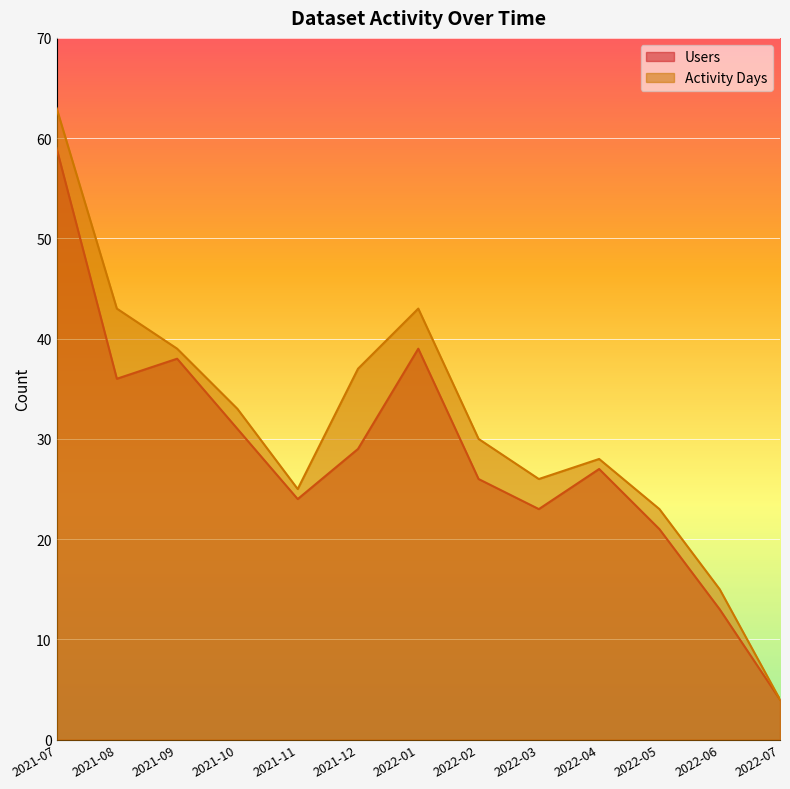

At how many categories does at least one series exceed 47?

1